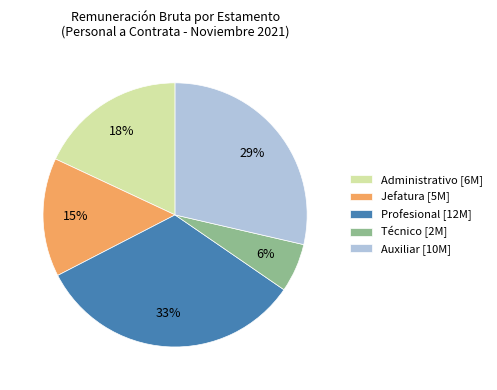

Approximately how many times larger is the value at Profesional [12M] compared to Auxiliar [10M]?

1.1